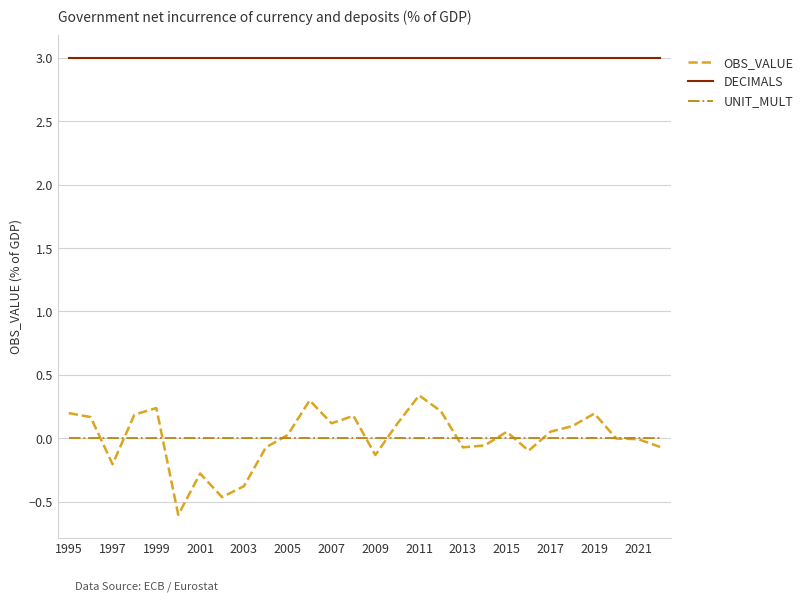

Which series has the widest spread of values?

OBS_VALUE